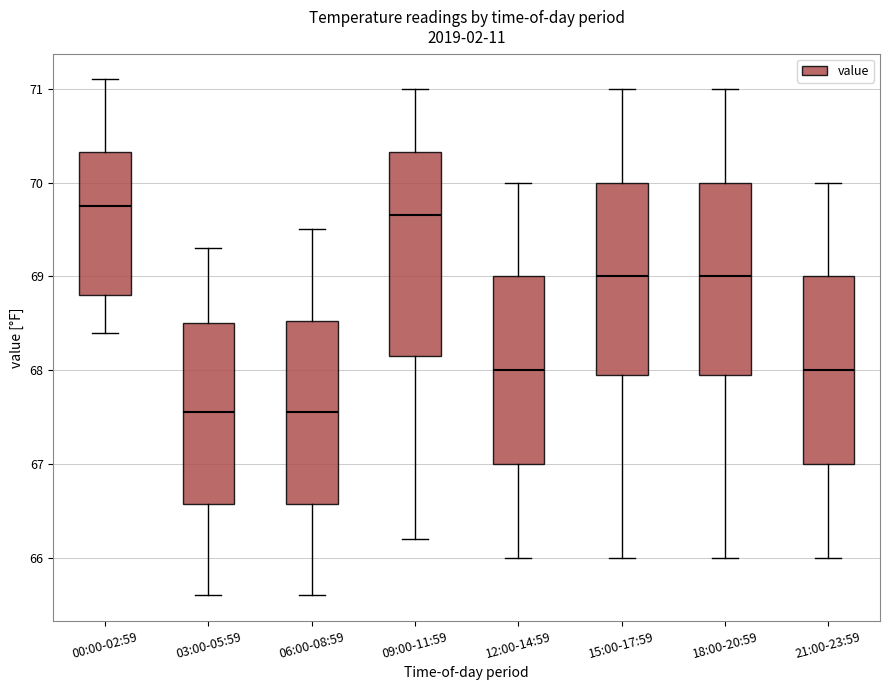

Reading left to right, transcribe this box plot: for each box, give where its median line is, the range the box spans, and where its two whiskers end, as read against the y-axis. The values are not printed on the chart, so give them approximately, as read against the axis.

00:00-02:59: median 69.8, box 68.8 to 70.3, whiskers 68.4 to 71.1
03:00-05:59: median 67.6, box 66.6 to 68.5, whiskers 65.6 to 69.3
06:00-08:59: median 67.6, box 66.6 to 68.5, whiskers 65.6 to 69.5
09:00-11:59: median 69.7, box 68.2 to 70.3, whiskers 66.2 to 71.0
12:00-14:59: median 68.0, box 67.0 to 69.0, whiskers 66.0 to 70.0
15:00-17:59: median 69.0, box 68.0 to 70.0, whiskers 66.0 to 71.0
18:00-20:59: median 69.0, box 68.0 to 70.0, whiskers 66.0 to 71.0
21:00-23:59: median 68.0, box 67.0 to 69.0, whiskers 66.0 to 70.0